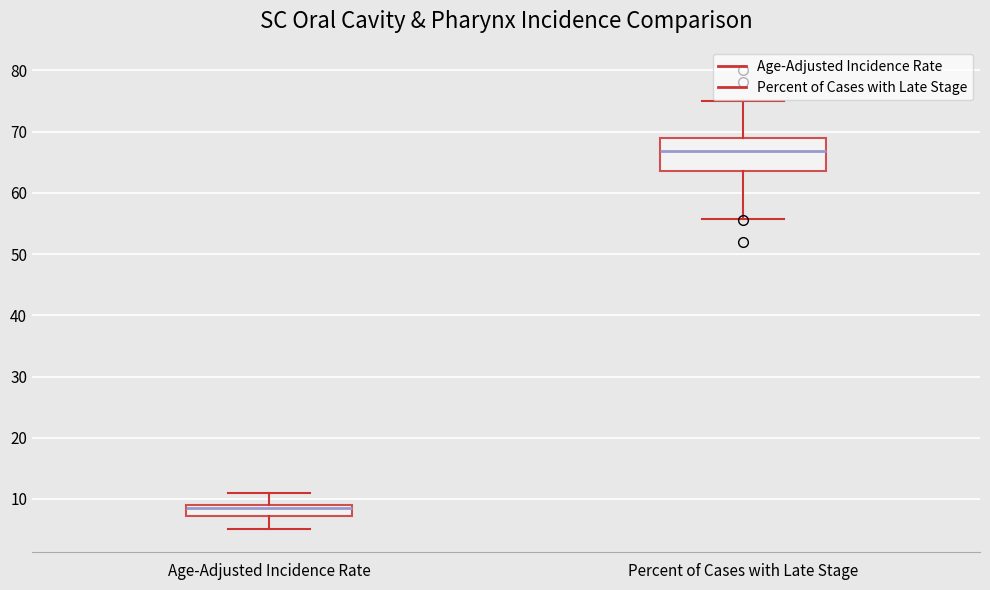

Comparing the boxes themselves (not the whiskers), which one is the tallest?

Percent of Cases with Late Stage